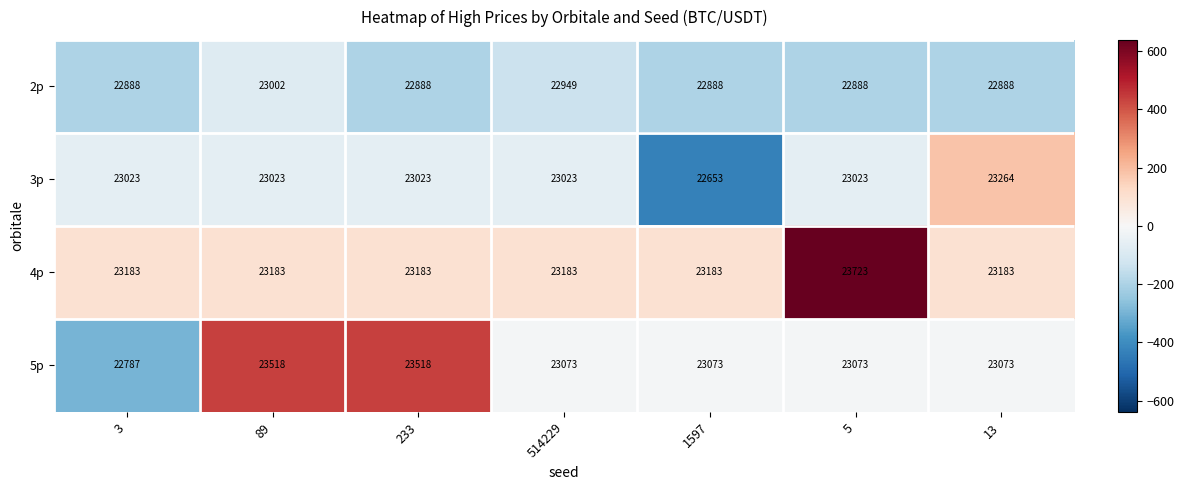

What value does the 4p series have at 5, to the nearest 100?

23700